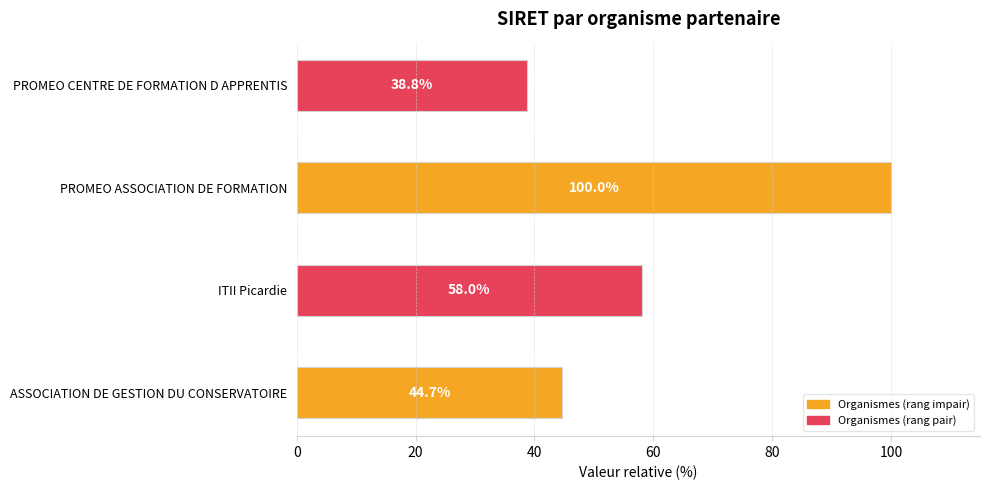

Rank the categories by value from highest to lowest.

PROMEO ASSOCIATION DE FORMATION, ITII Picardie, ASSOCIATION DE GESTION DU CONSERVATOIRE, PROMEO CENTRE DE FORMATION D APPRENTIS